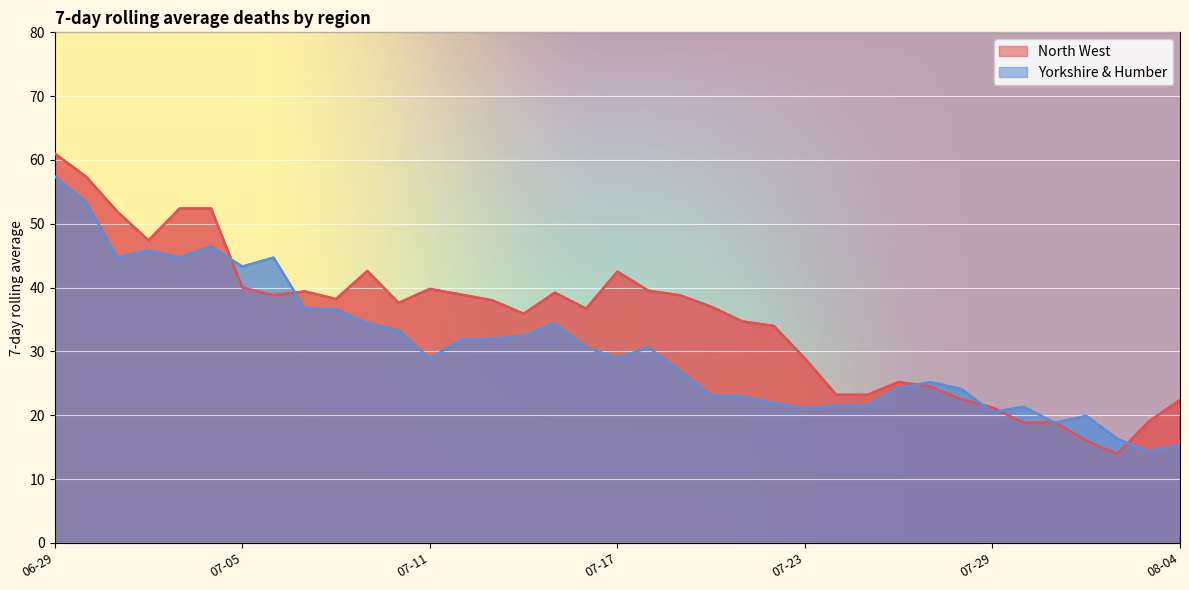

How many intersections are there between North West and Yorkshire & Humber?

8